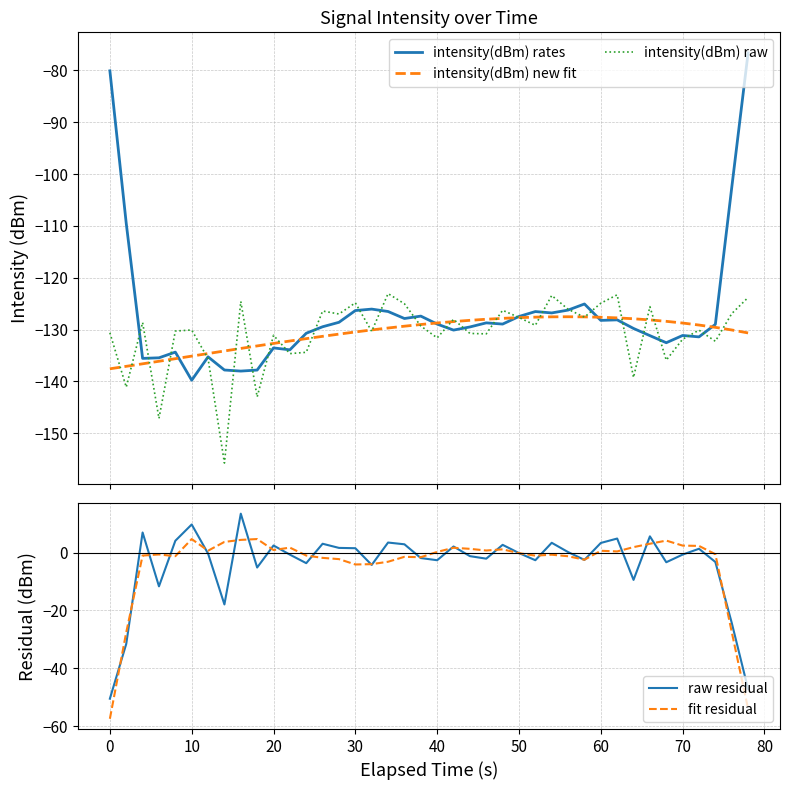

The value of fit residual at 70 is 2.4. True or false?

True